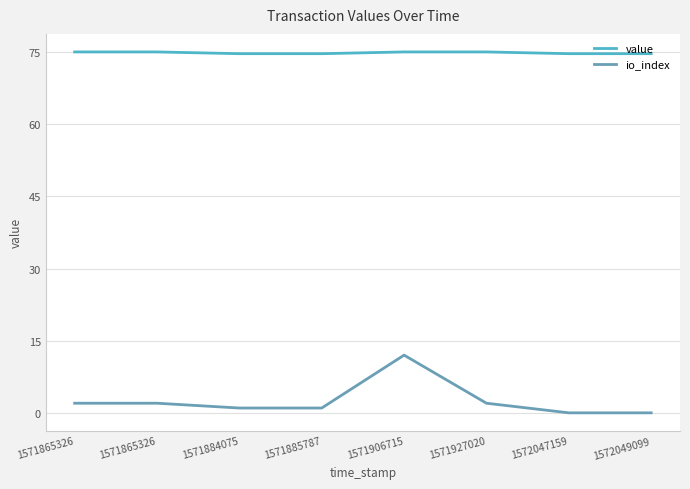

Does the chart have visible grid lines?

Yes